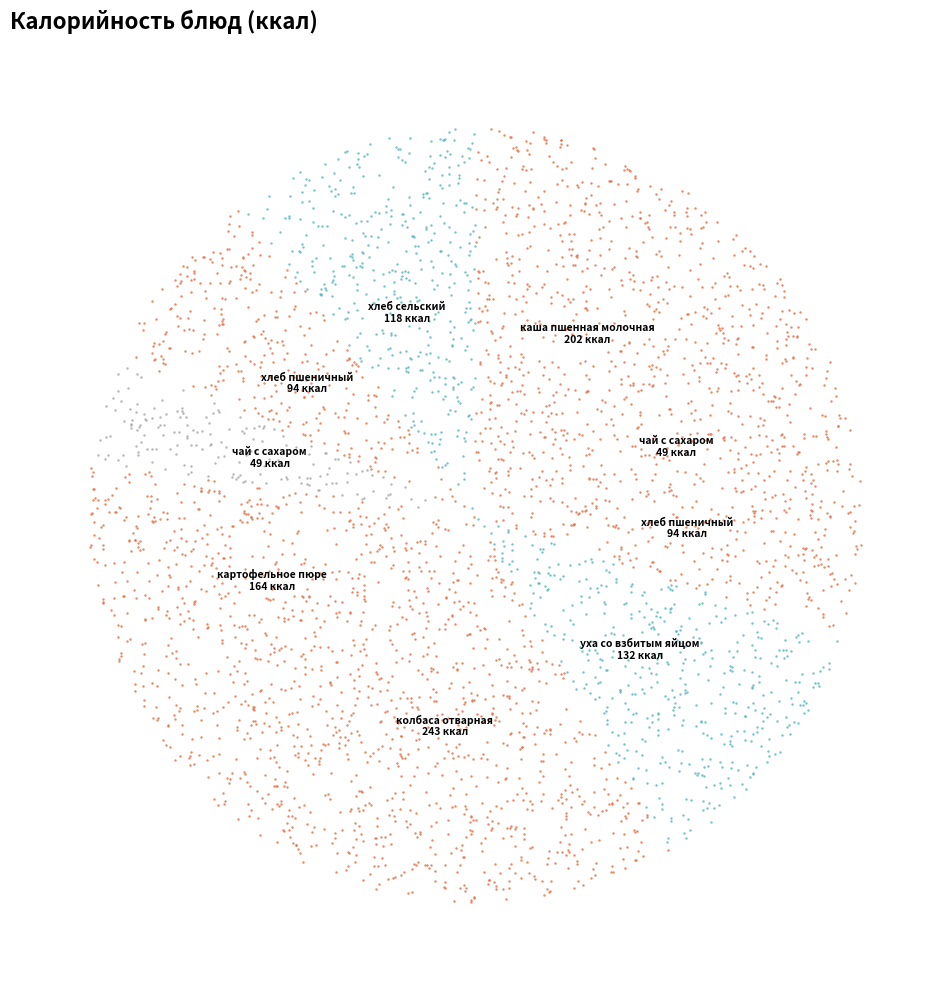

What is the largest slice in the pie chart?

колбаса отварная